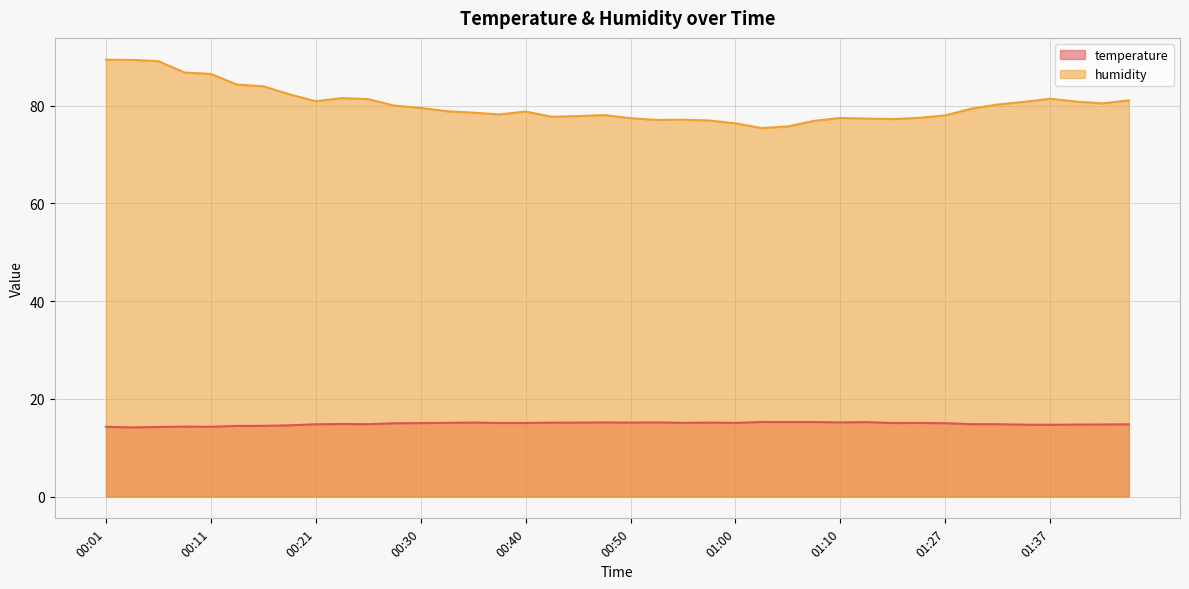

What is the difference between the maximum and minimum values in the humidity series?

14.0